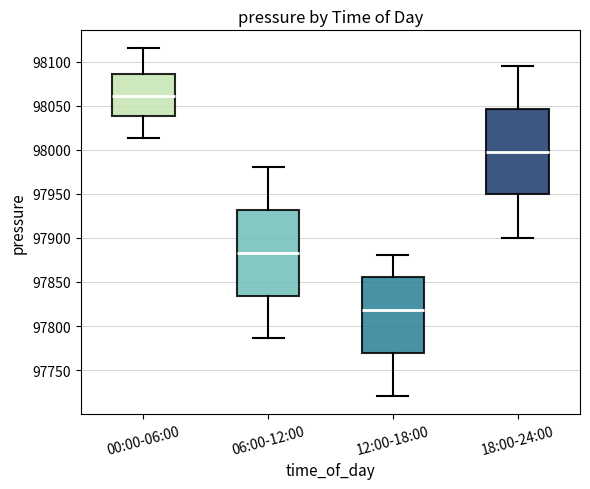

Reading left to right, transcribe this box plot: for each box, give where its median line is, the range the box spans, and where its two whiskers end, as read against the y-axis. The values are not printed on the chart, so give them approximately, as read against the axis.

00:00-06:00: median 98060, box 98040 to 98085, whiskers 98015 to 98115
06:00-12:00: median 97885, box 97835 to 97930, whiskers 97785 to 97980
12:00-18:00: median 97820, box 97770 to 97855, whiskers 97720 to 97880
18:00-24:00: median 98000, box 97950 to 98045, whiskers 97900 to 98095